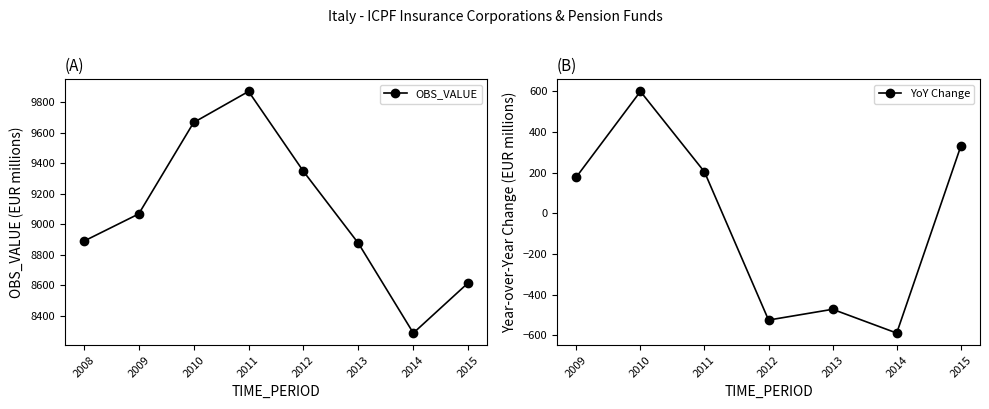

True or false: the data has more than 0 interior local peaks.

True